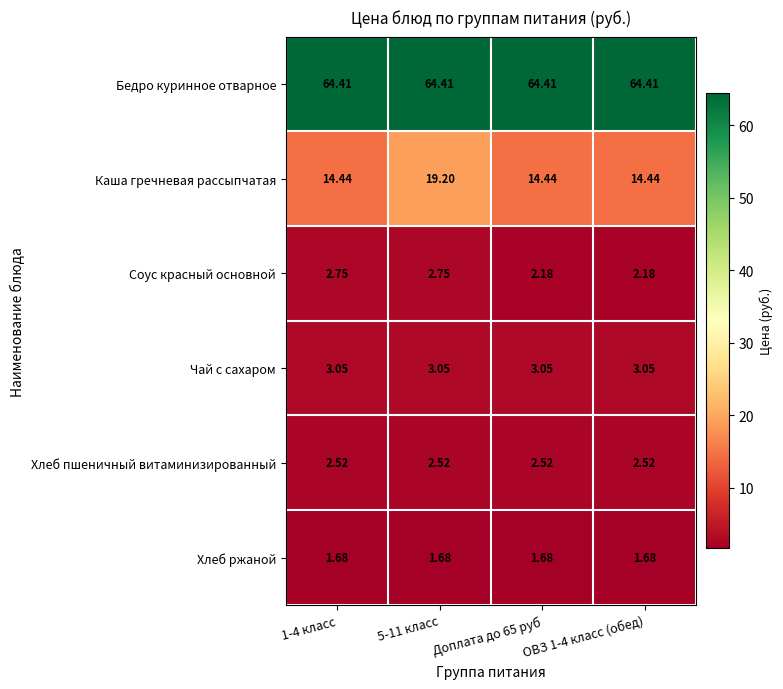

How many categories are shown in the chart?

4